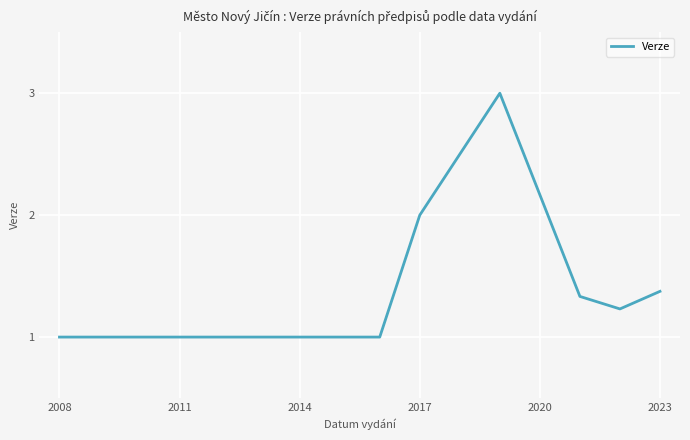

What is the difference between the maximum and minimum values?

2.0